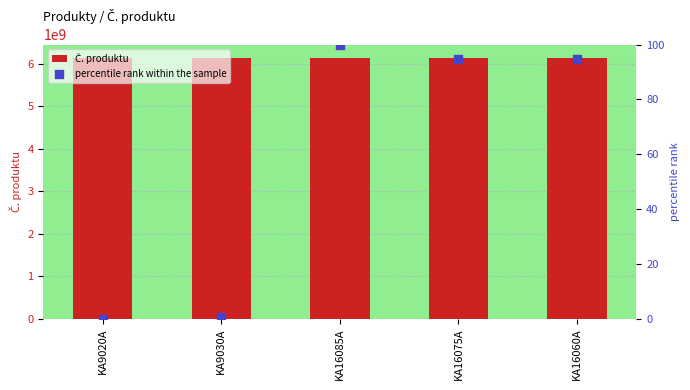

Which series has the largest total across all categories?

Č. produktu